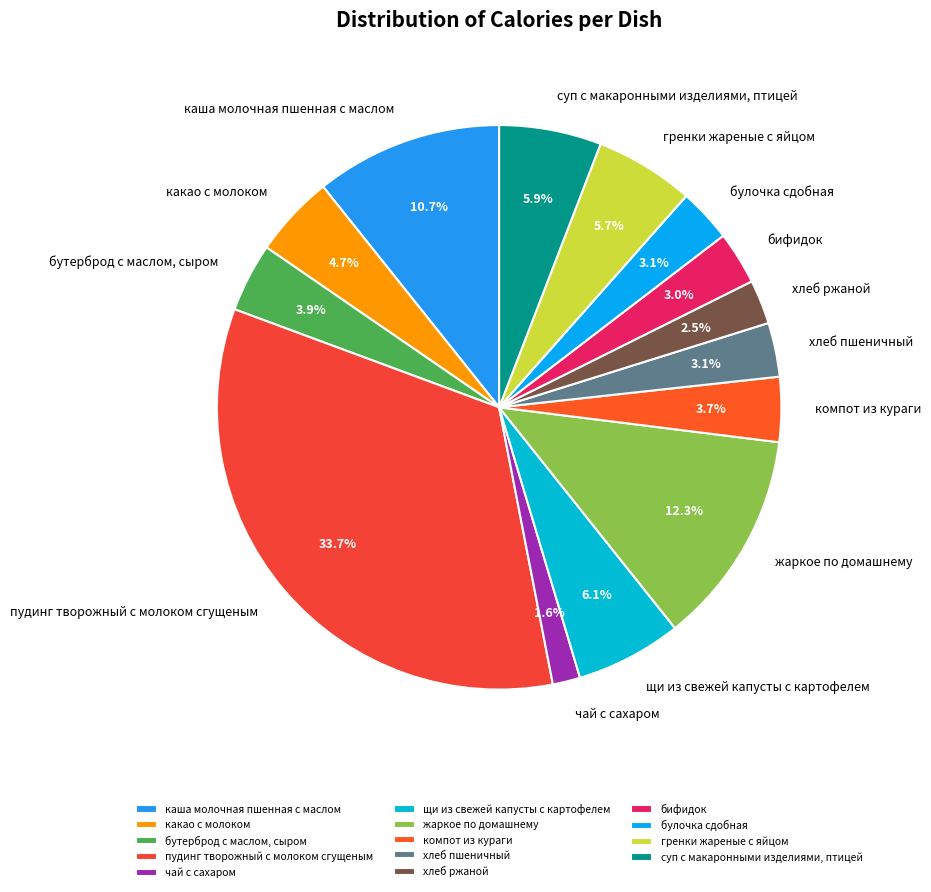

What is the total percentage of хлеб ржаной and чай с сахаром?

4.1%